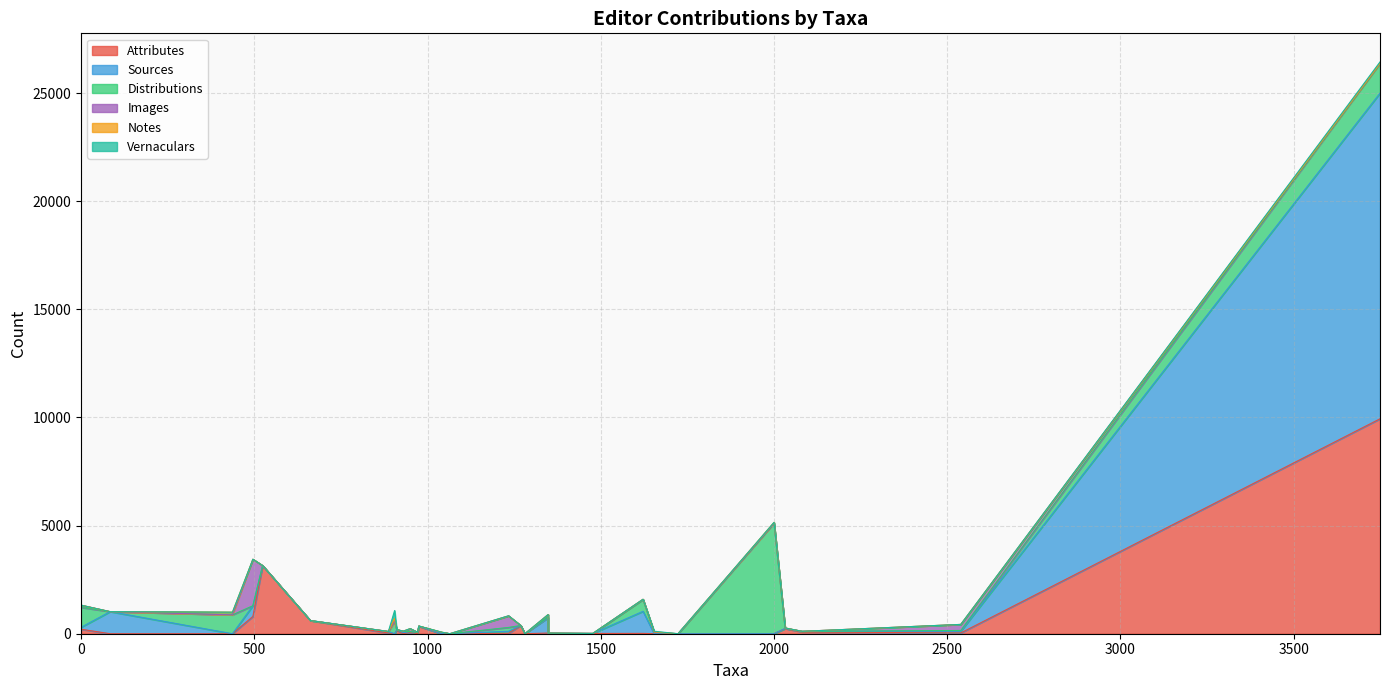

Is the value of Vernaculars at 2000 greater than the value of Sources at 1281?

No